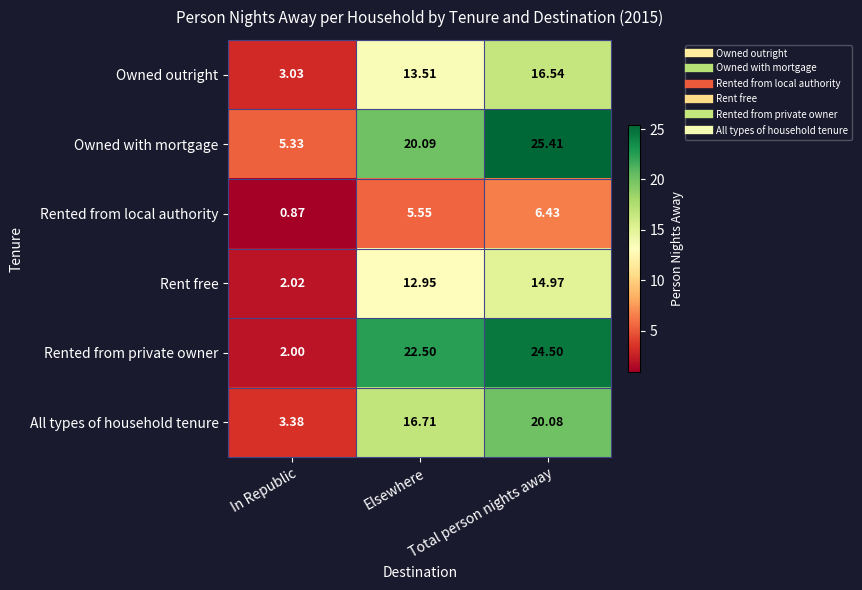

Which series has the widest spread of values?

Rented from private owner